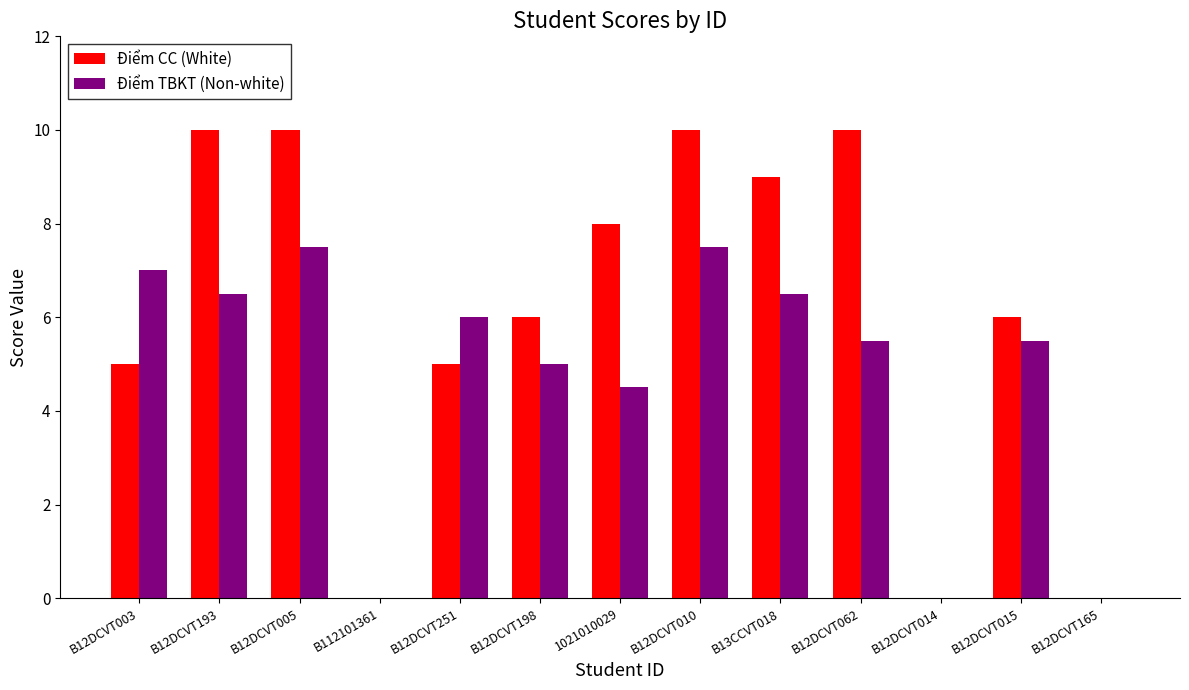

Reading left to right, transcribe all the data shown in this chart.

Điểm CC (White): B12DCVT003=5.0	B12DCVT193=10.0	B12DCVT005=10.0	B112101361=0.0	B12DCVT251=5.0	B12DCVT198=6.0	1021010029=8.0	B12DCVT010=10.0	B13CCVT018=9.0	B12DCVT062=10.0	B12DCVT014=0.0	B12DCVT015=6.0	B12DCVT165=0.0
Điểm TBKT (Non-white): B12DCVT003=7.0	B12DCVT193=6.5	B12DCVT005=7.5	B112101361=0.0	B12DCVT251=6.0	B12DCVT198=5.0	1021010029=4.5	B12DCVT010=7.5	B13CCVT018=6.5	B12DCVT062=5.5	B12DCVT014=0.0	B12DCVT015=5.5	B12DCVT165=0.0